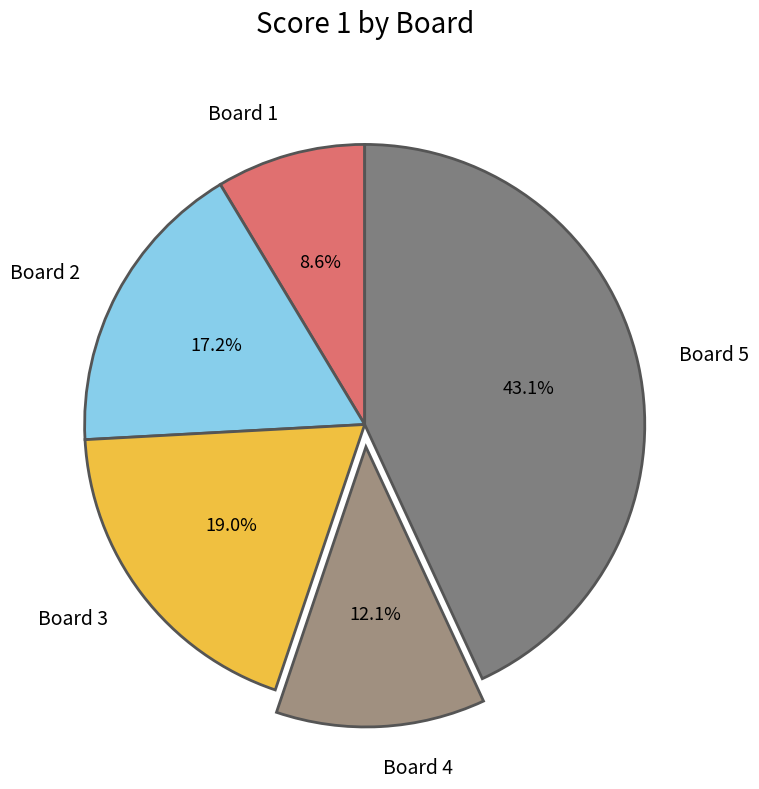

Which slice is the smallest?

Board 1